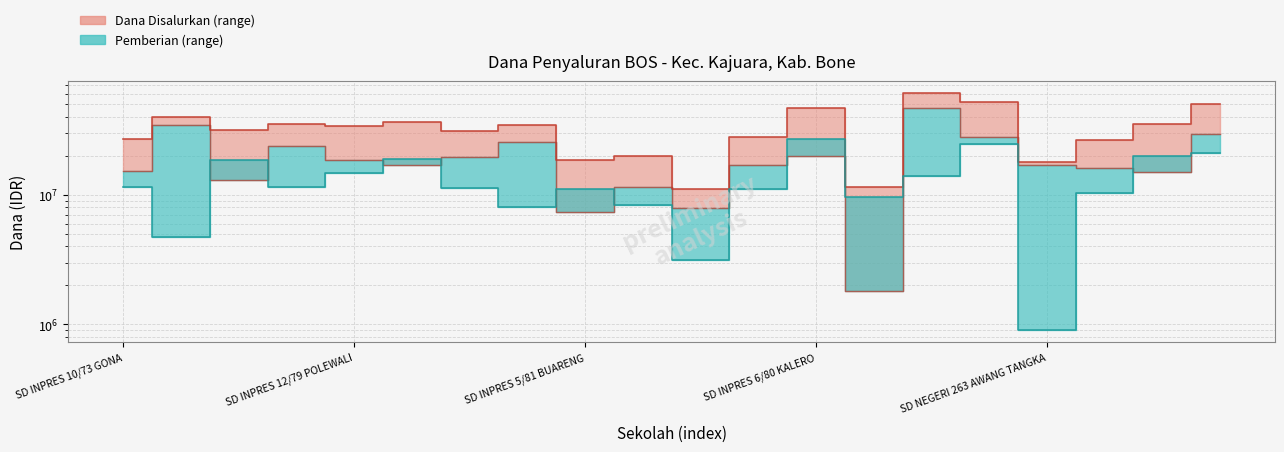

What value does the Pemberian series have at SD INPRES 7/83 KALERO, to the nearest 100?

1800000